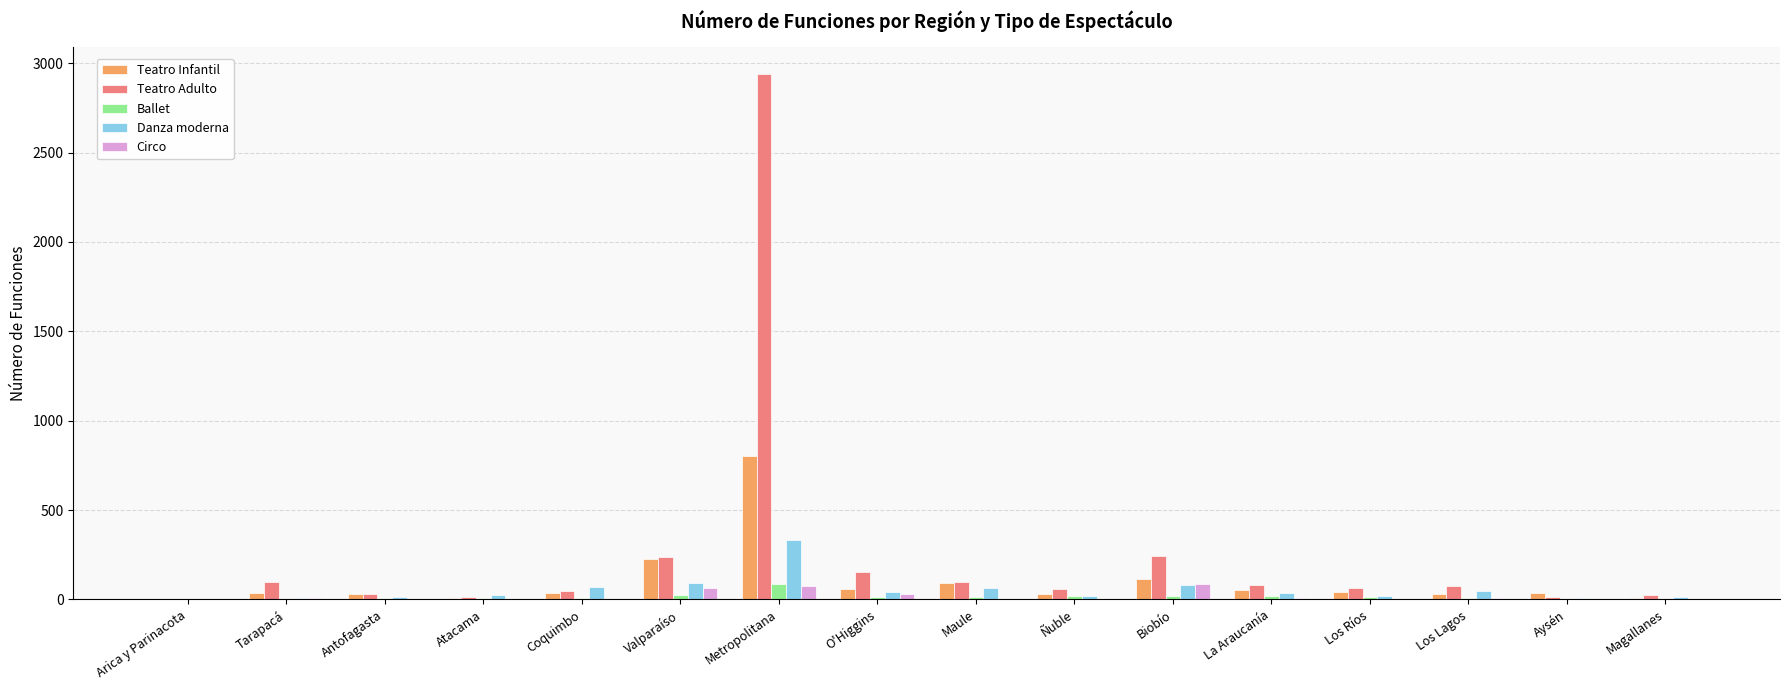

The Danza moderna series shows 64 at Maule. True or false?

True